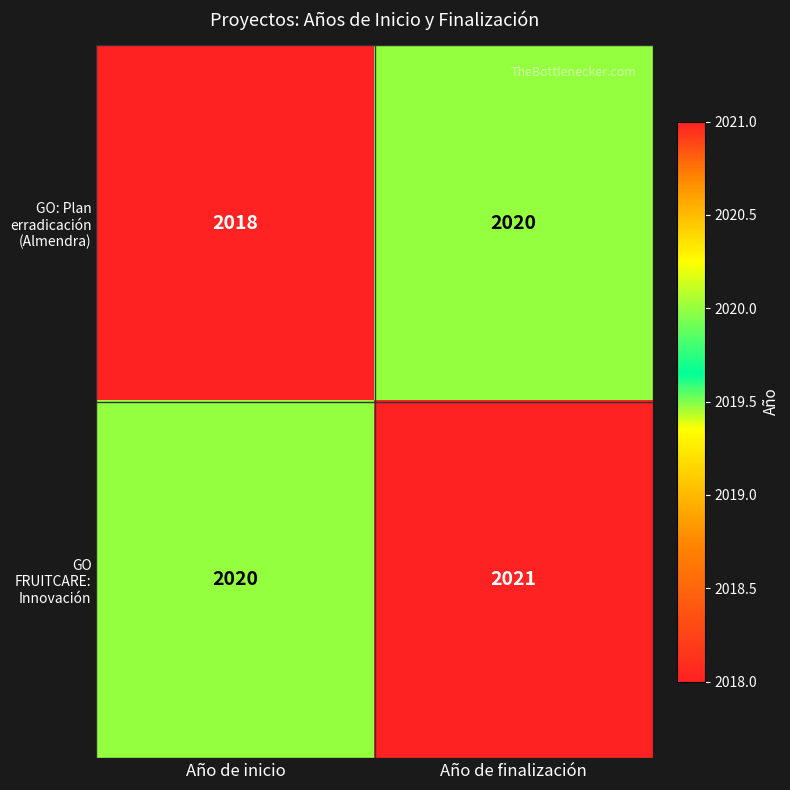

At how many categories does at least one series exceed 2018?

2